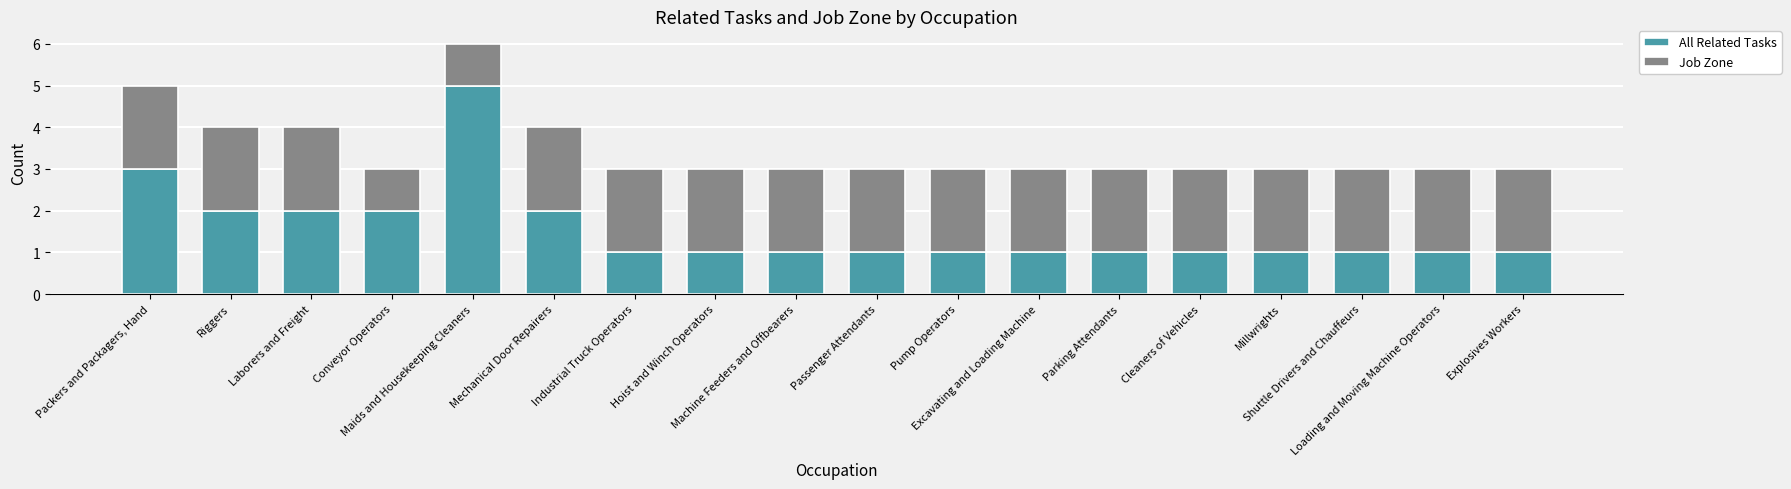

What position from the left is Hoist and Winch Operators?

8